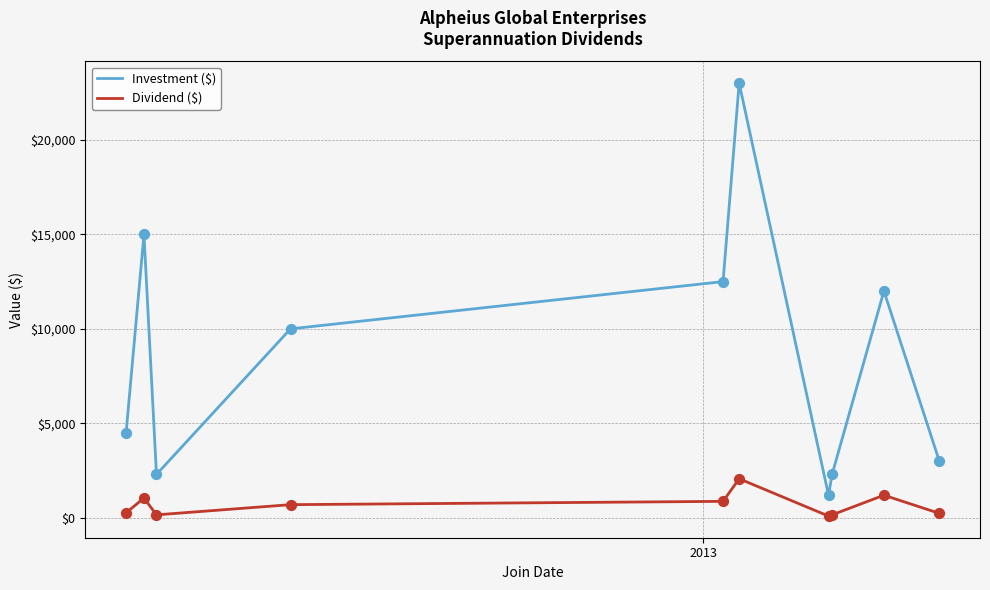

Which series has the largest total across all categories?

Investment ($)